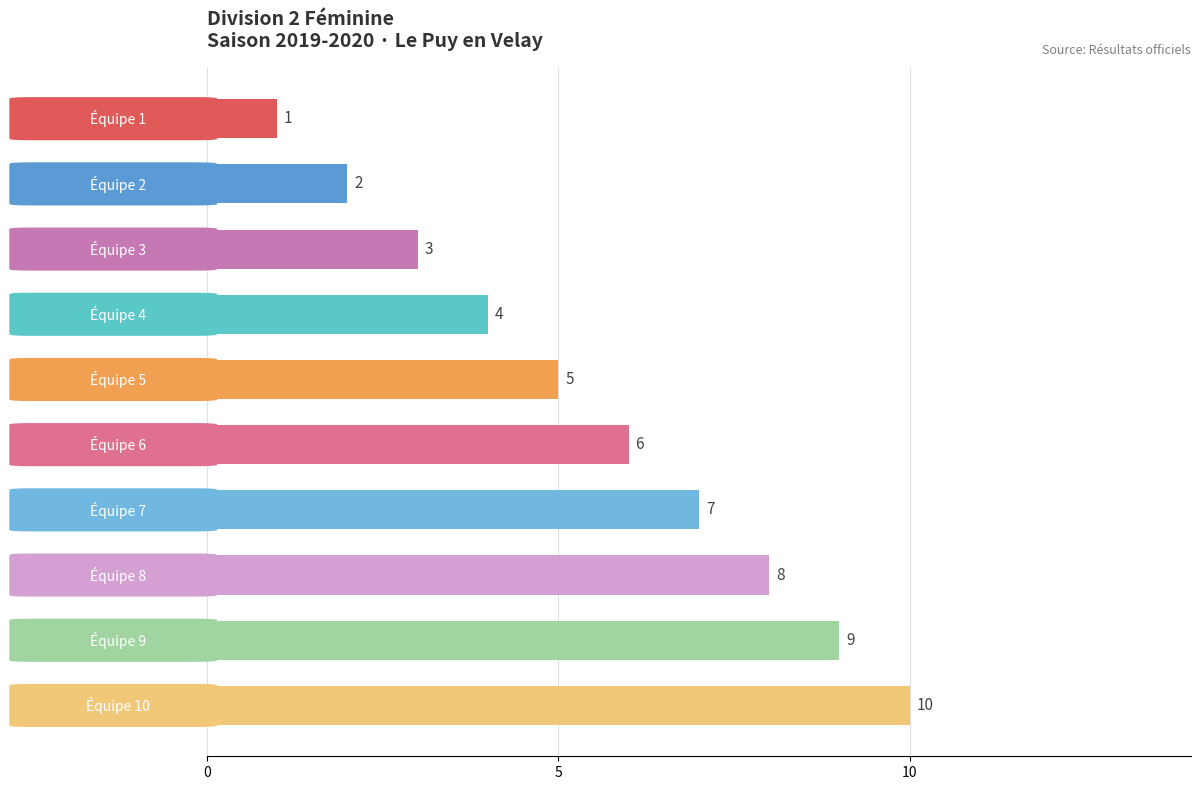

What is the greatest value displayed?

10